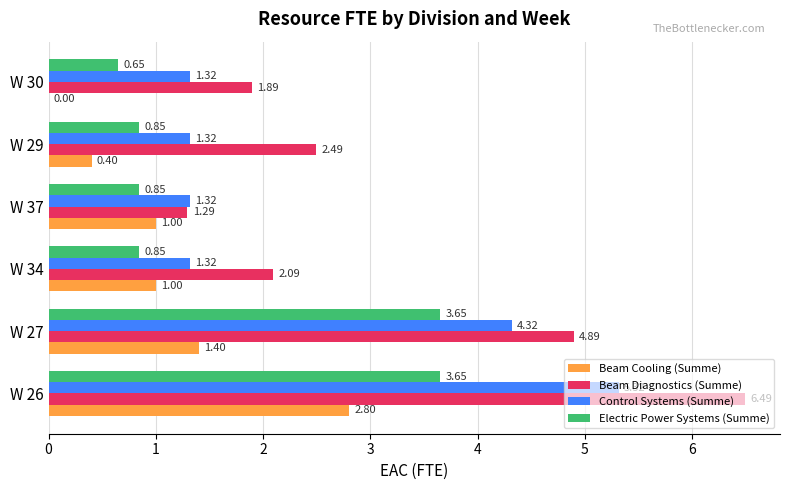

What is the sum of the Electric Power Systems (Summe) values at W 26 and W 37?

4.5